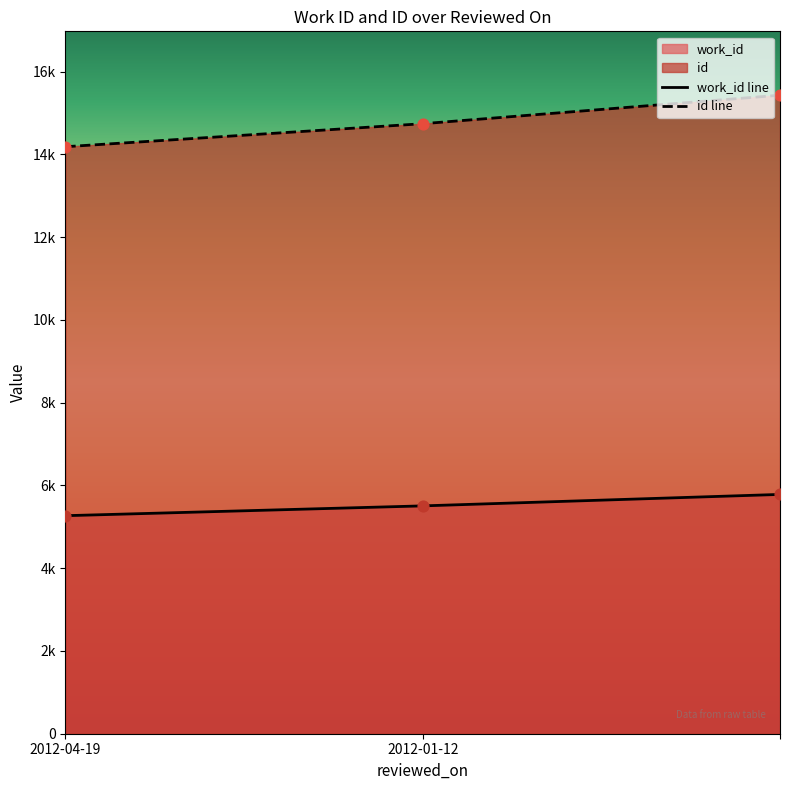

Which series has the largest total across all categories?

id line